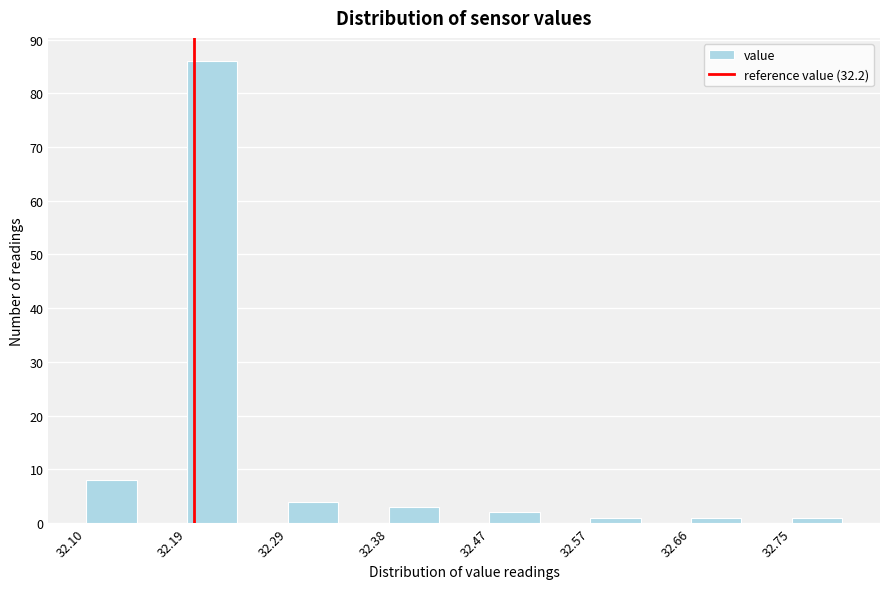

Reading left to right, transcribe this chart: for each bar, give the range it covers on the x-axis and its height. Neither the bar edges nor the heights are printed on the chart, so give them approximately, as read against the axes.

32.10 to 32.15: 8
32.15 to 32.19: 0
32.19 to 32.24: 86
32.24 to 32.29: 0
32.29 to 32.33: 4
32.33 to 32.38: 0
32.38 to 32.43: 3
32.43 to 32.47: 0
32.47 to 32.52: 2
32.52 to 32.57: 0
32.57 to 32.61: 1
32.61 to 32.66: 0
32.66 to 32.71: 1
32.71 to 32.75: 0
32.75 to 32.80: 1